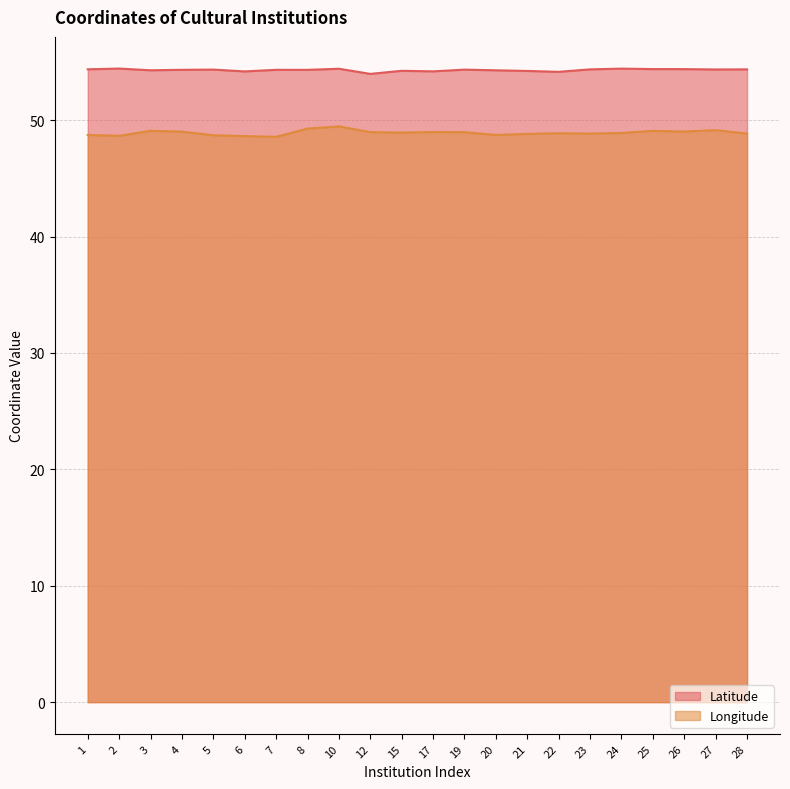

Reading left to right, transcribe all the data shown in this chart.

Latitude: 54.4	54.4	54.3	54.3	54.3	54.2	54.3	54.3	54.4	54.0	54.2	54.2	54.3	54.3	54.2	54.1	54.4	54.4	54.4	54.4	54.4	54.4
Longitude: 48.7	48.7	49.1	49.0	48.7	48.6	48.6	49.3	49.5	49.0	48.9	49.0	49.0	48.7	48.8	48.9	48.8	48.9	49.1	49.0	49.1	48.8